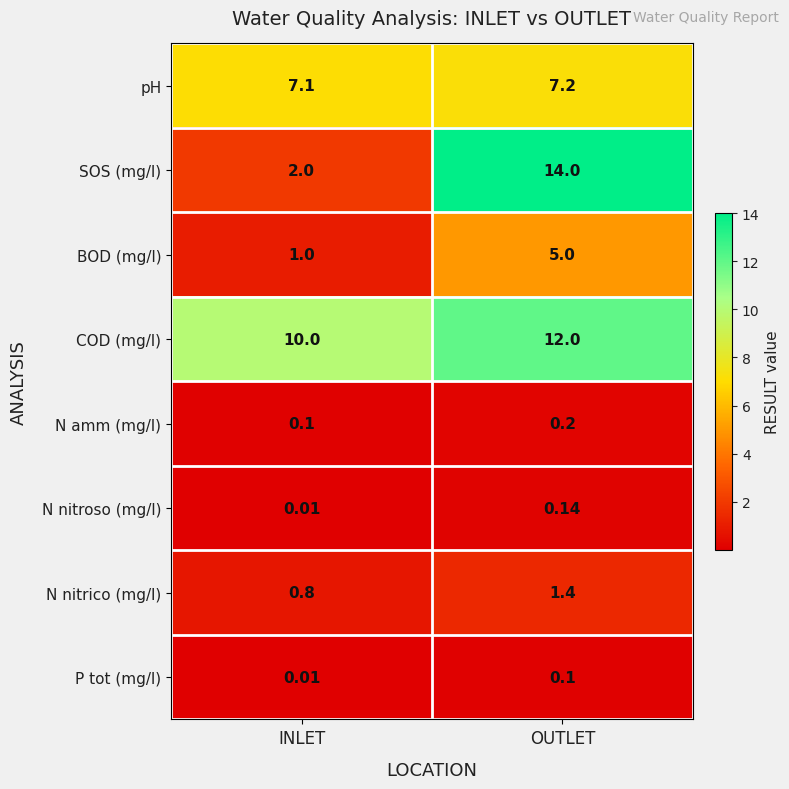

Where is N amm (mg/l) nearest to the value 0?

INLET